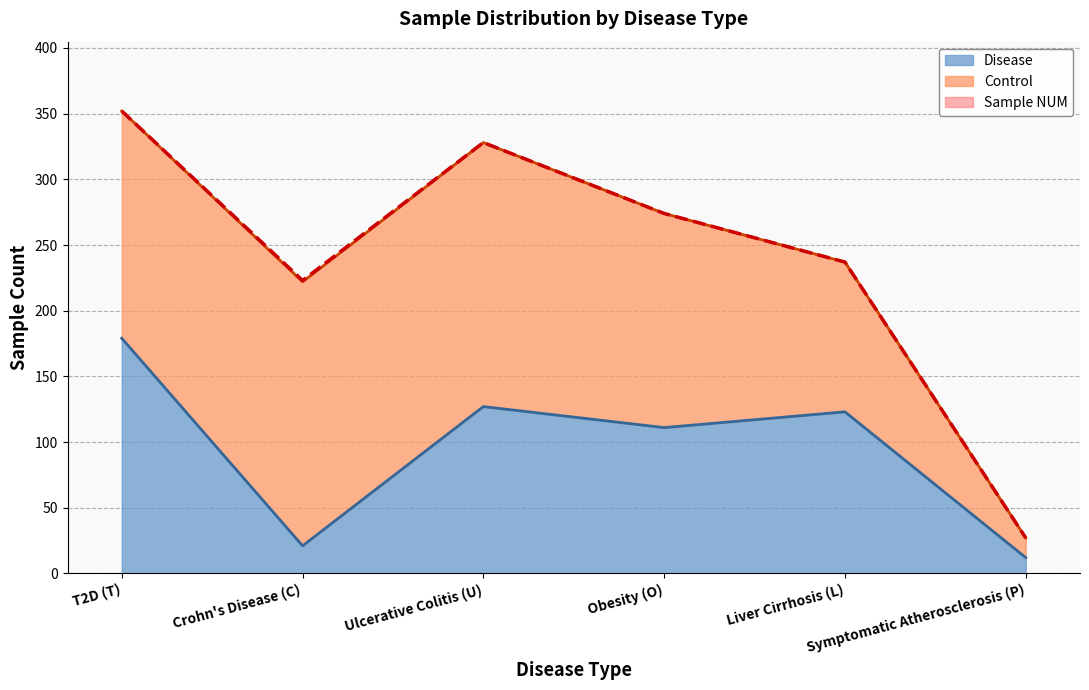

Where is Sample NUM nearest to the value 189?

Crohn's Disease (C)